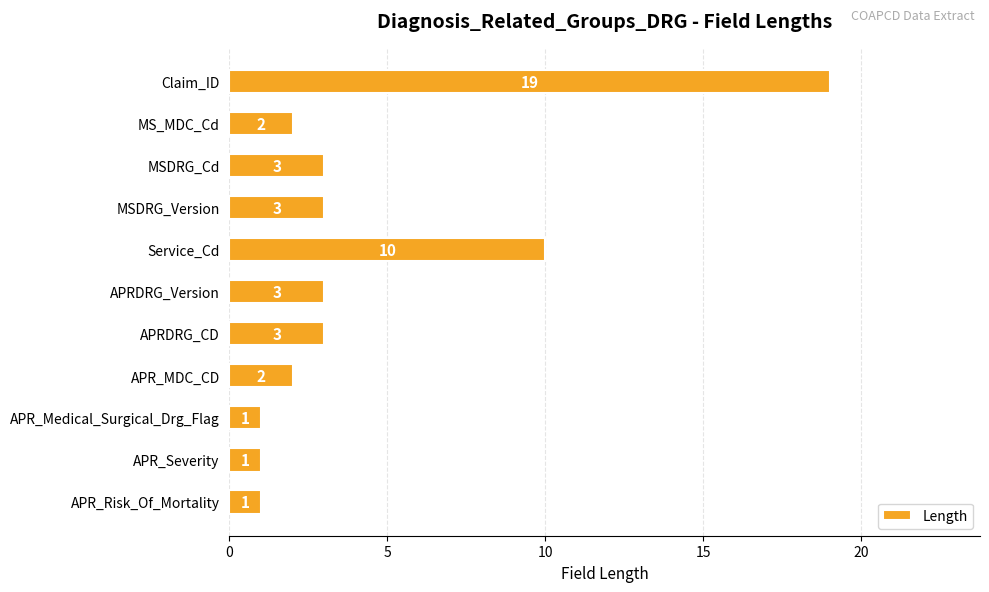

Which has a higher value, APRDRG_CD or APR_Severity?

APRDRG_CD